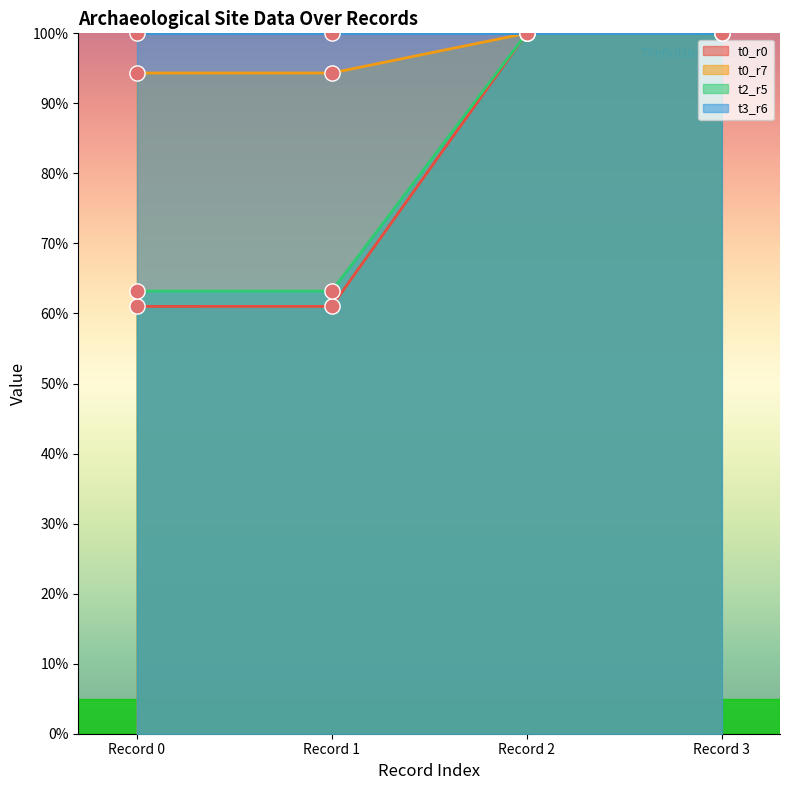

Is the value of t0_r7 at Record 3 greater than the value of t0_r0 at Record 0?

Yes